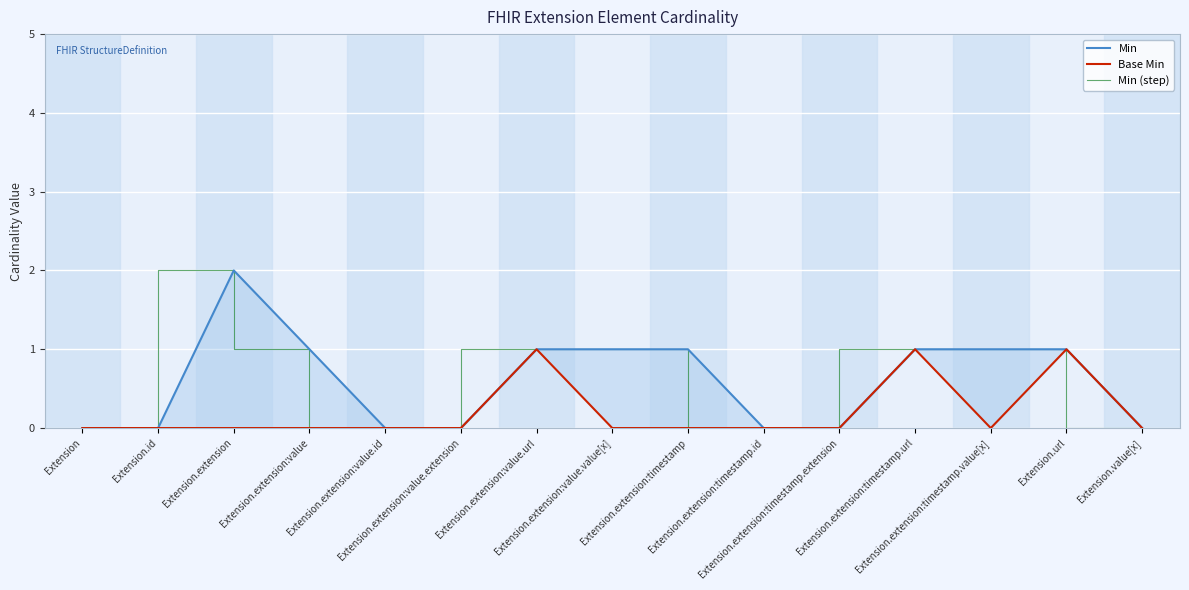

How many lines are shown in the chart?

3